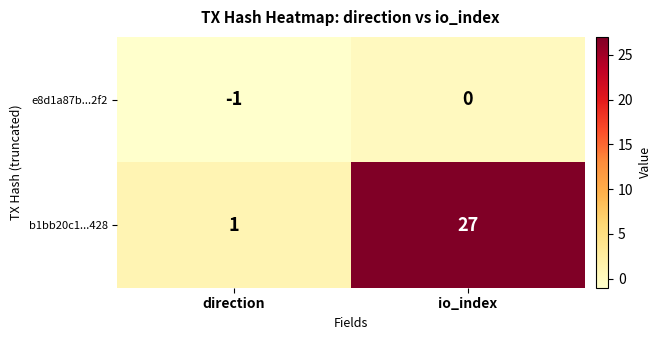

Is it true that b1bb20c1...428 equals 10 at io_index?

False